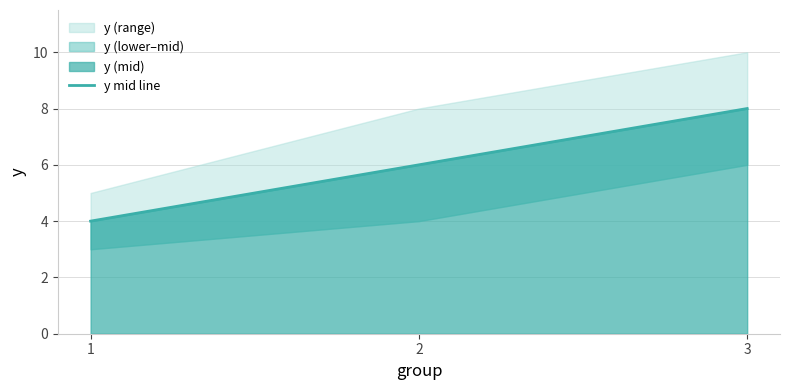

At which label does the data first exceed 6?

3